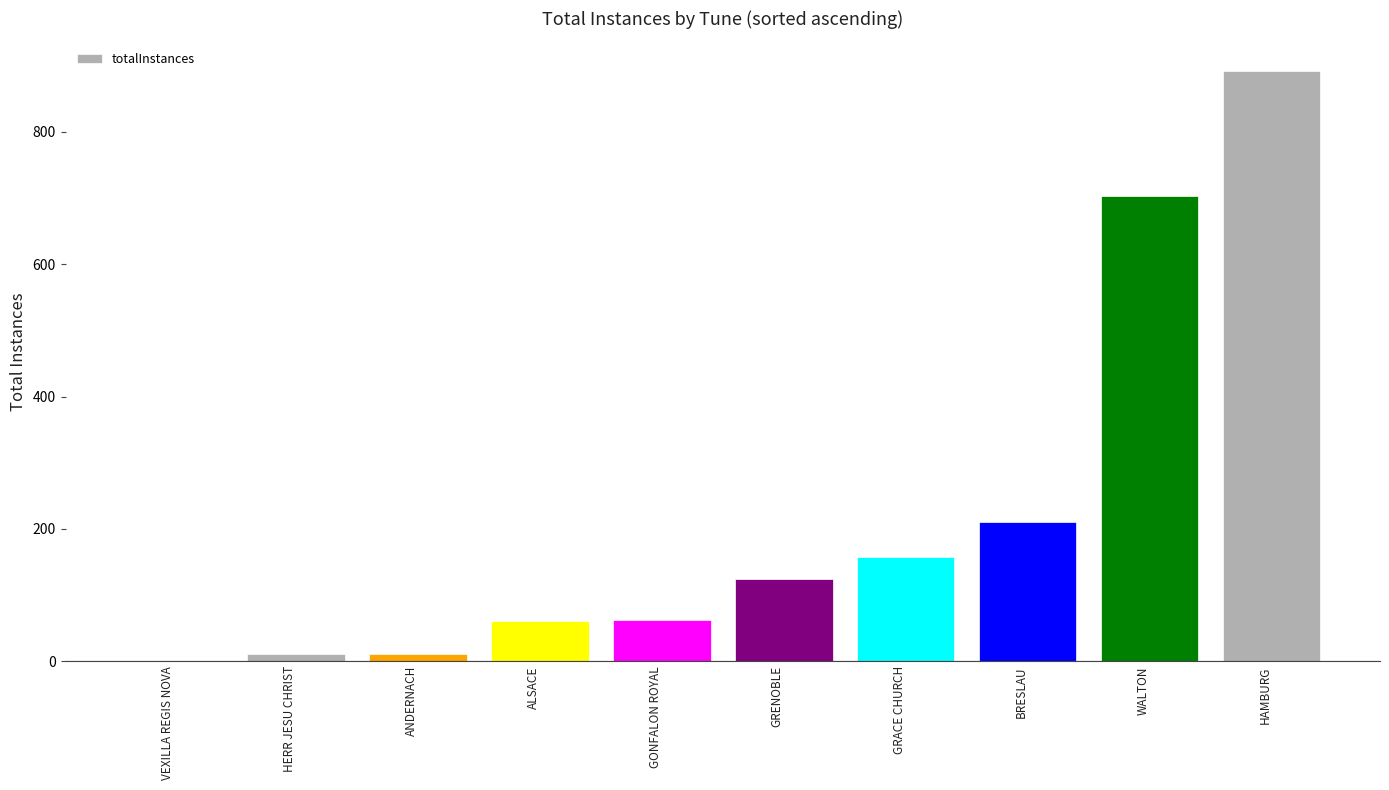

What is the change in value from HERR JESU CHRIST to HAMBURG?

+881